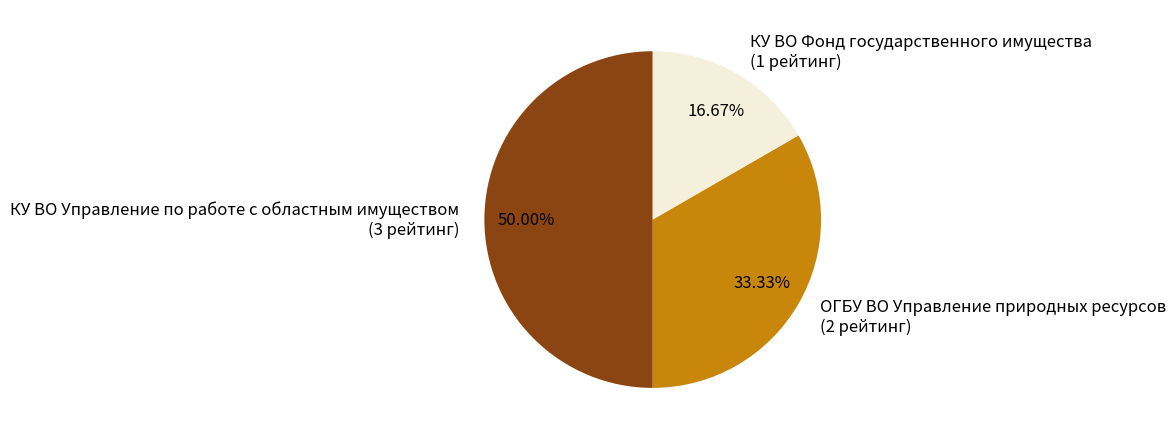

What is the smallest slice in the pie chart?

КУ ВО Фонд государственного имущества